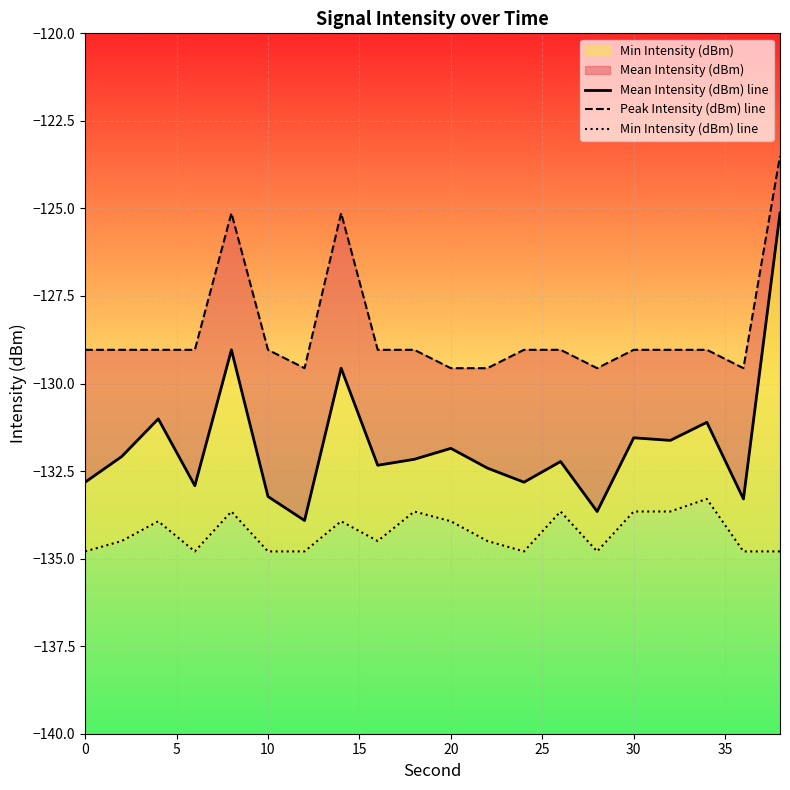

Reading left to right, extract all data points from this chart.

Mean Intensity (dBm) line: -132.8	-132.1	-131.0	-132.9	-129.0	-133.2	-133.9	-129.6	-132.3	-132.2	-131.9	-132.4	-132.8	-132.2	-133.7	-131.5	-131.6	-131.1	-133.3	-125.1
Peak Intensity (dBm) line: -129.0	-129.0	-129.0	-129.0	-125.1	-129.0	-129.6	-125.1	-129.0	-129.0	-129.6	-129.6	-129.0	-129.0	-129.6	-129.0	-129.0	-129.0	-129.6	-123.5
Min Intensity (dBm) line: -134.8	-134.5	-133.9	-134.8	-133.7	-134.8	-134.8	-133.9	-134.5	-133.7	-133.9	-134.5	-134.8	-133.7	-134.8	-133.7	-133.7	-133.3	-134.8	-134.8